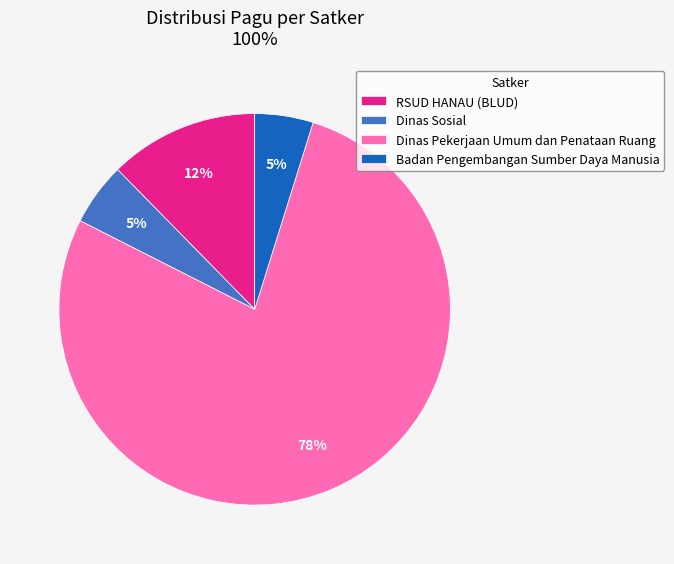

Approximately how many times larger is the value at Badan Pengembangan Sumber Daya Manusia compared to RSUD HANAU (BLUD)?

0.4